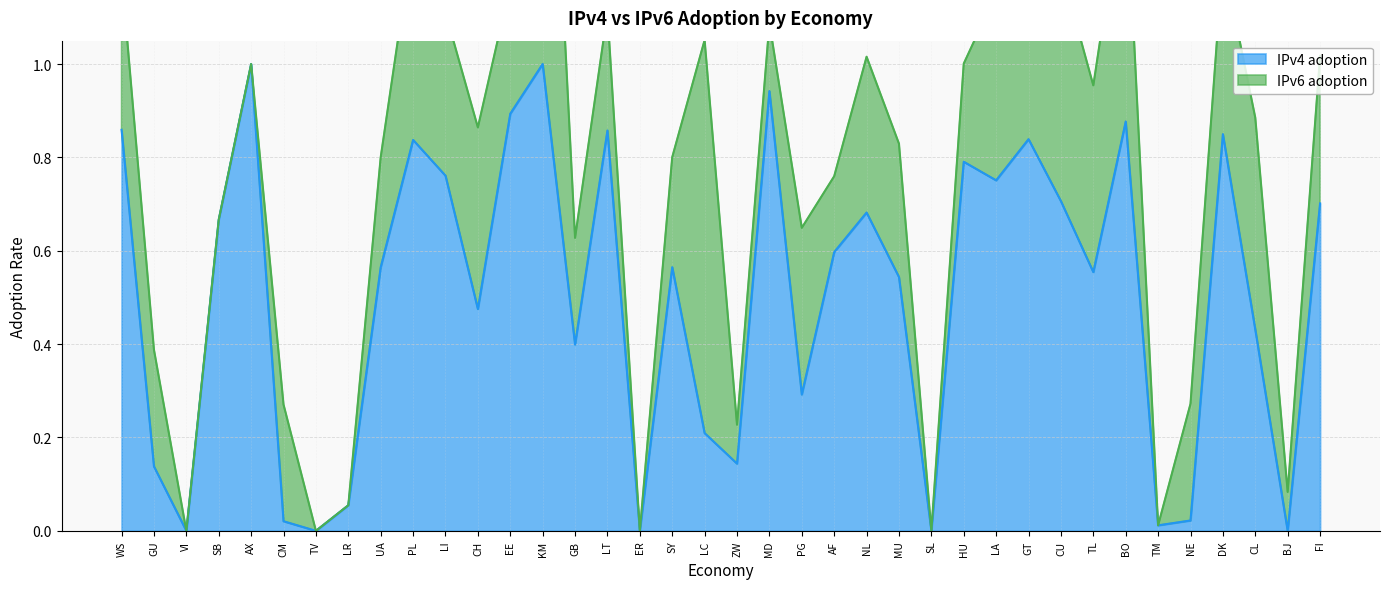

What is the average value?

0.5